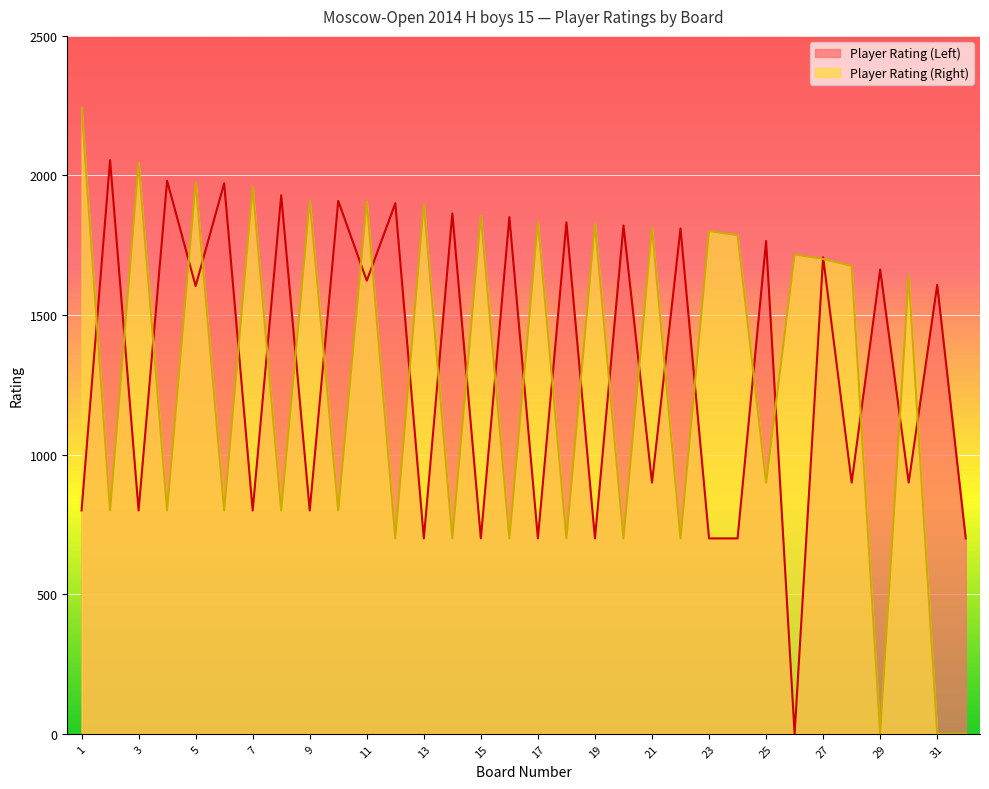

What is the difference between the Player Rating (Left) values at 3 and 25?

965